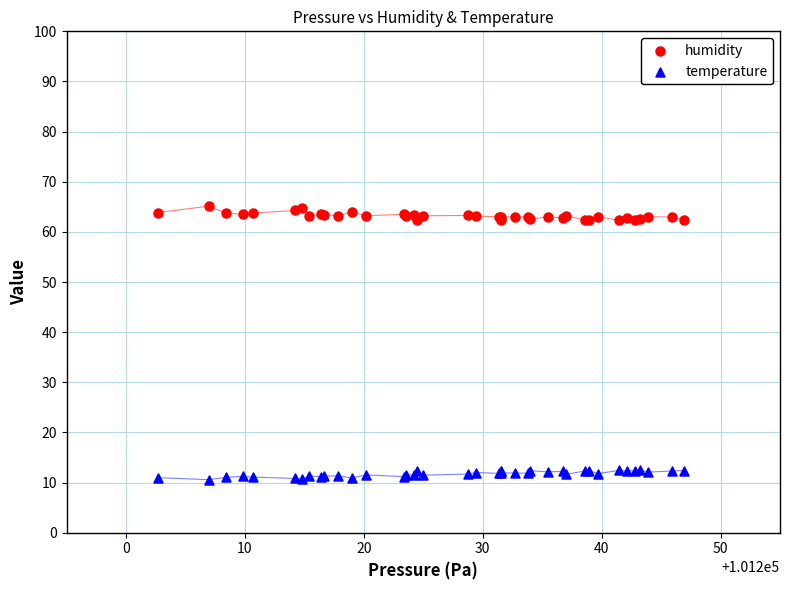

What is the X range (max minus min) for the scatter plot?

44.3